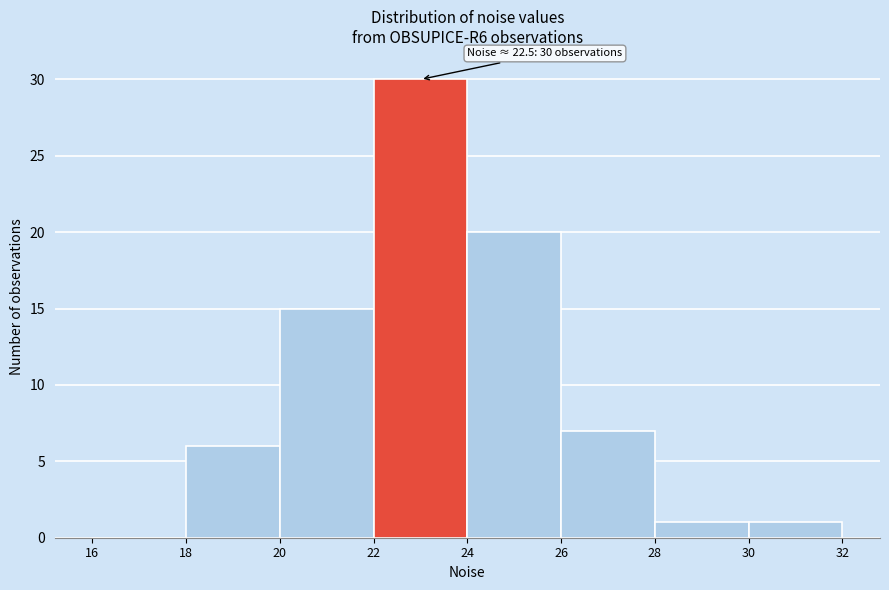

Over which range of the x-axis is the bar tallest?

22 to 24